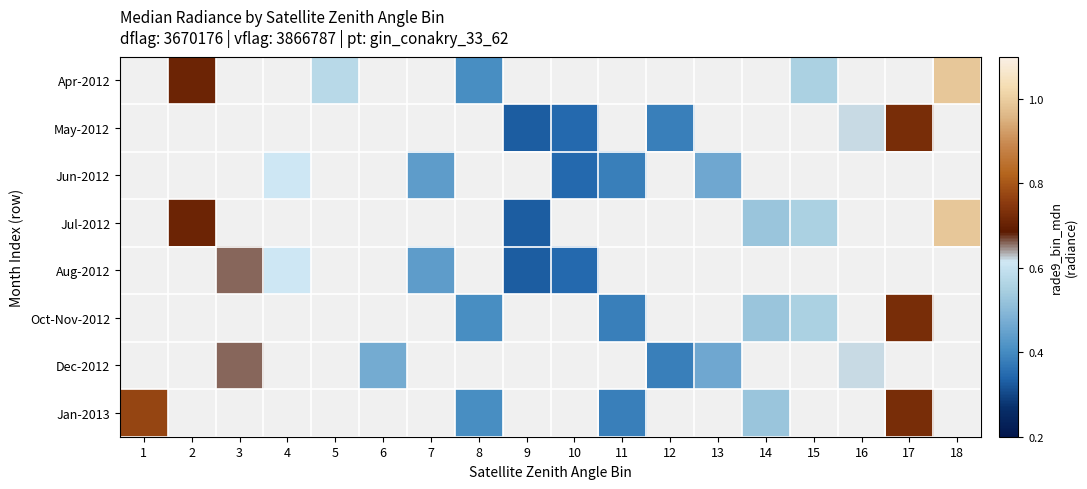

How many series are shown in this chart?

8